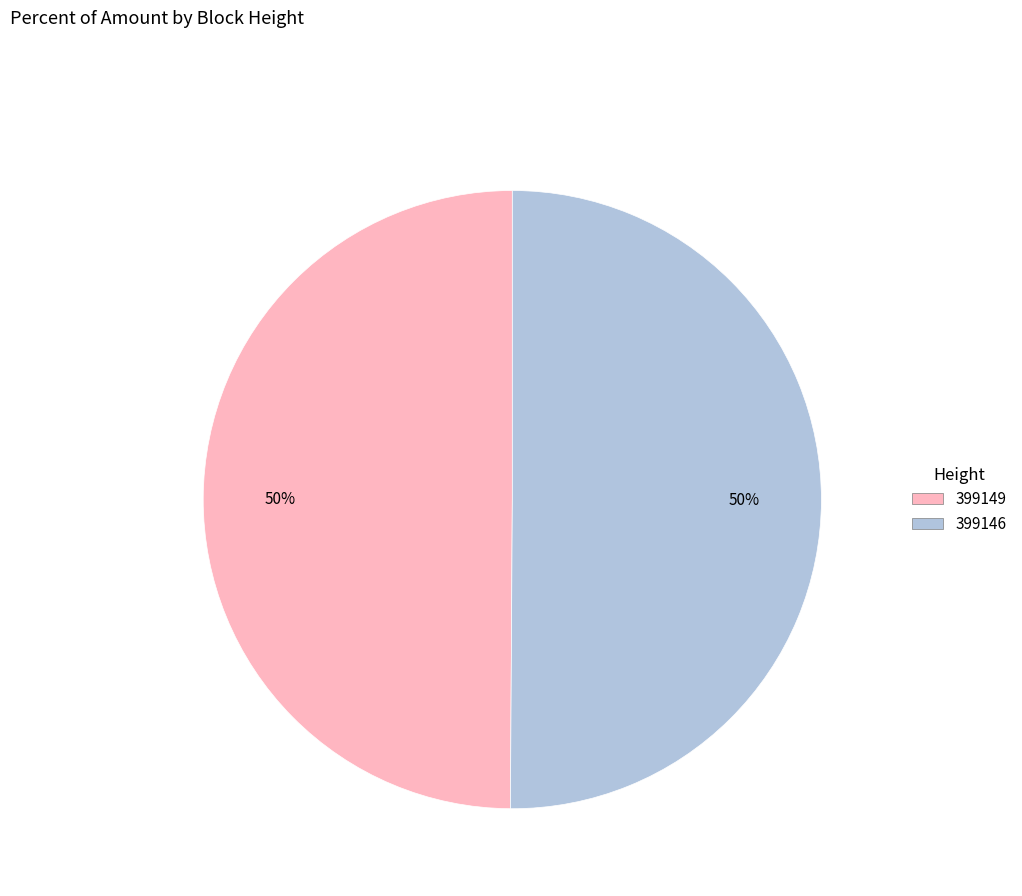

True or false: 399149 accounts for 39% of the total.

False